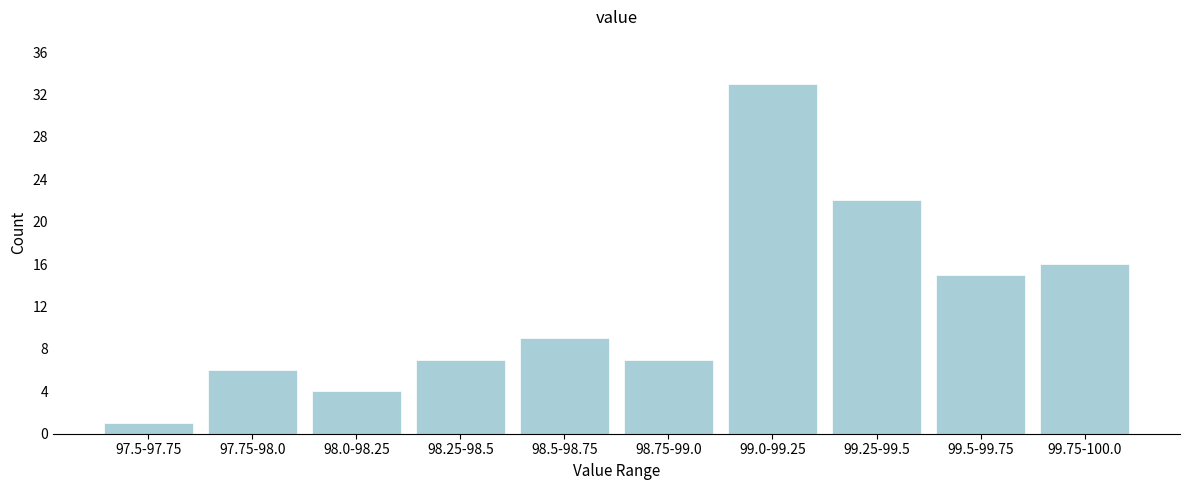

Reading left to right, transcribe all the data shown in this chart.

97.5-97.75=1	97.75-98.0=6	98.0-98.25=4	98.25-98.5=7	98.5-98.75=9	98.75-99.0=7	99.0-99.25=33	99.25-99.5=22	99.5-99.75=15	99.75-100.0=16